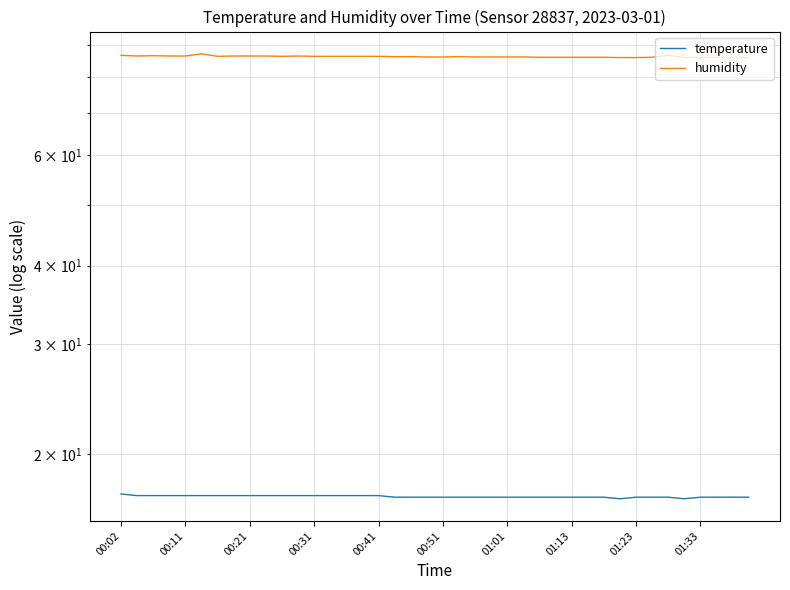

How many lines are shown in the chart?

2